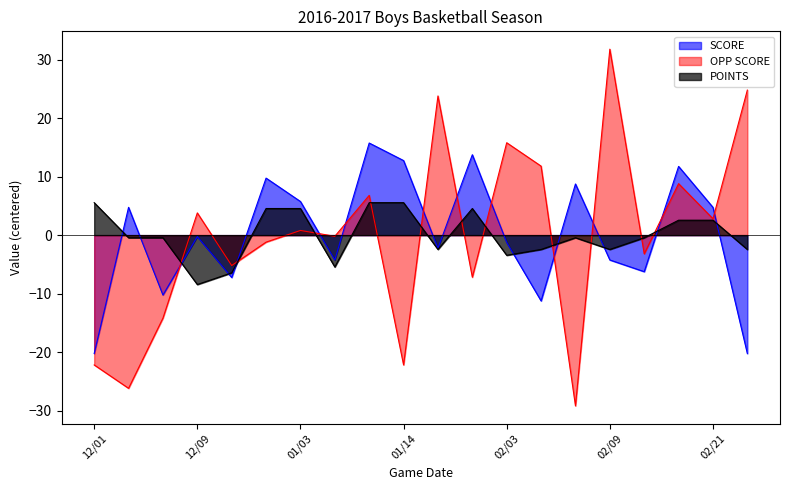

Which series ends up on top after the final intersection of SCORE and OPP SCORE?

OPP SCORE